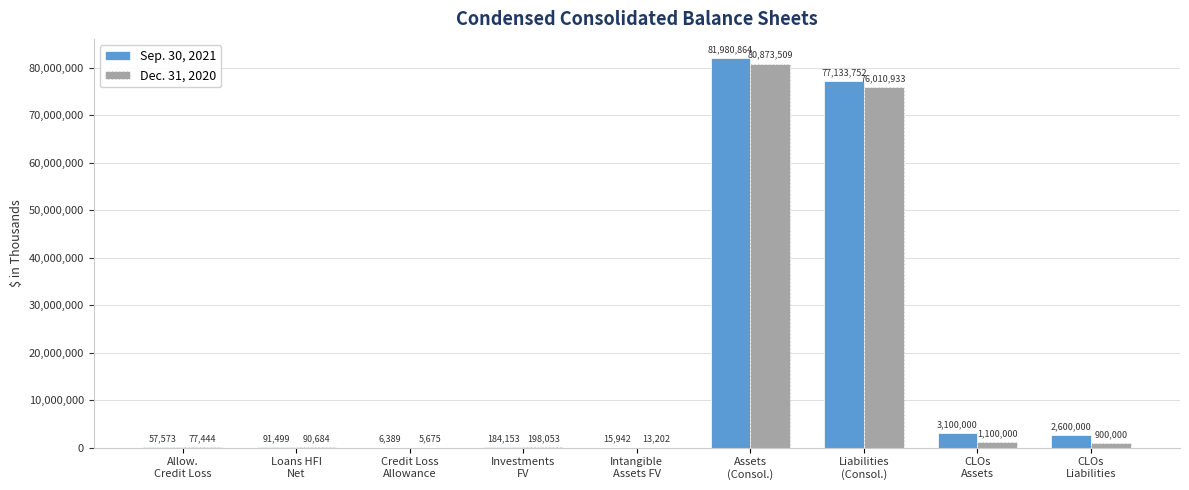

What is the sum of all Dec. 31, 2020 values?

159269500